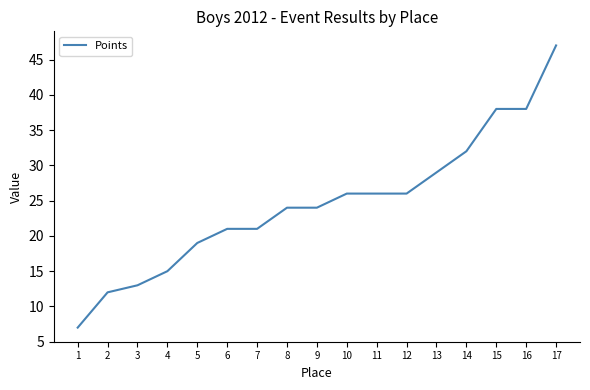

What is the change in value from 9 to 13?

+5